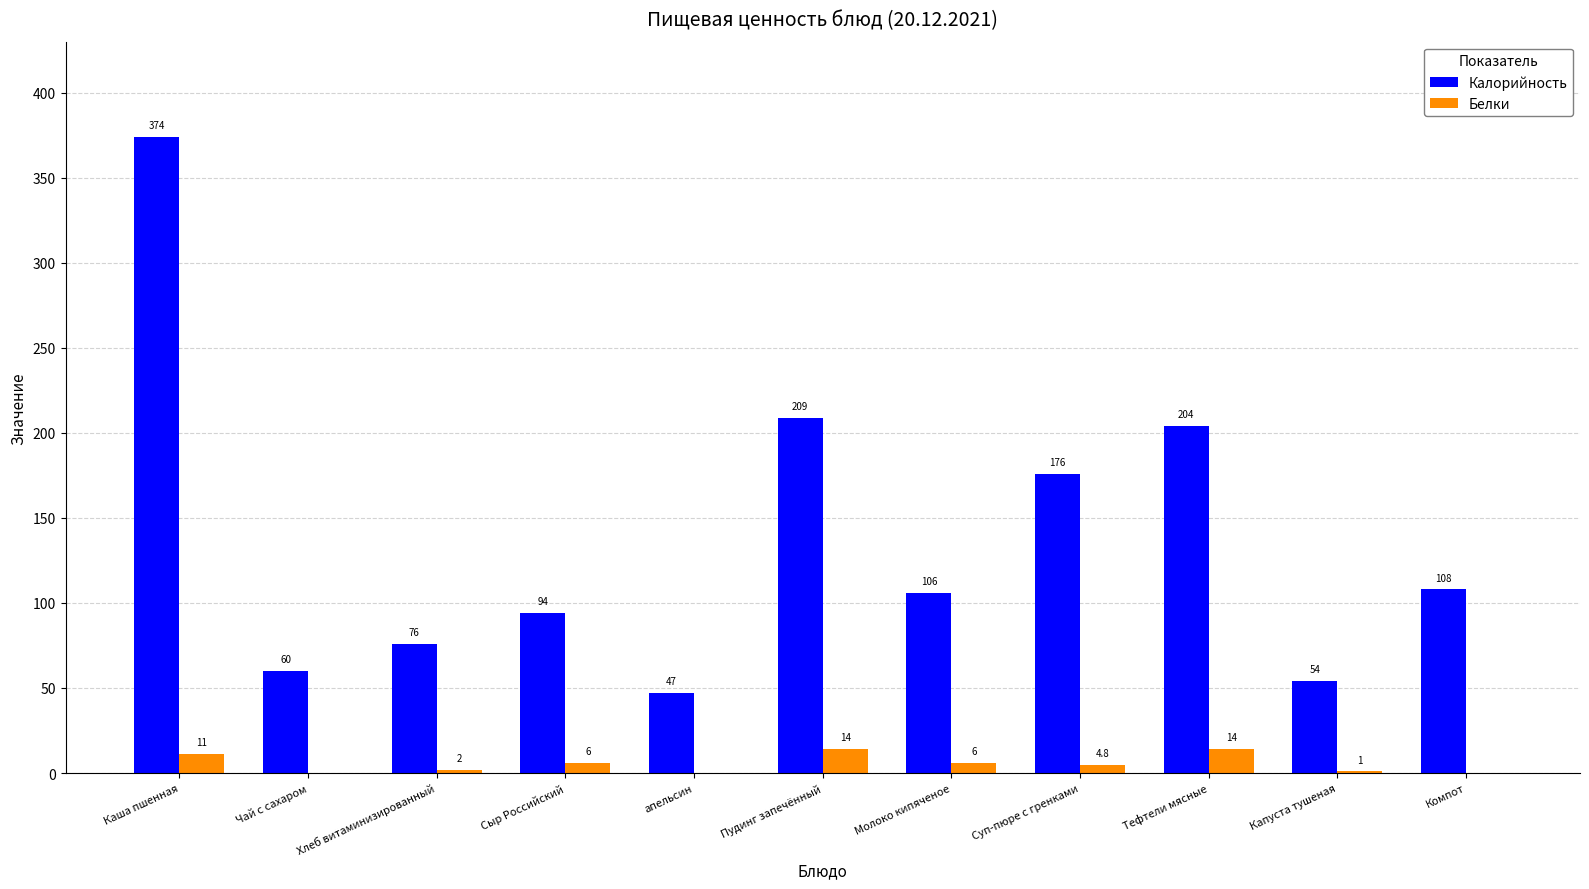

What is the maximum value shown in the chart?

374.0